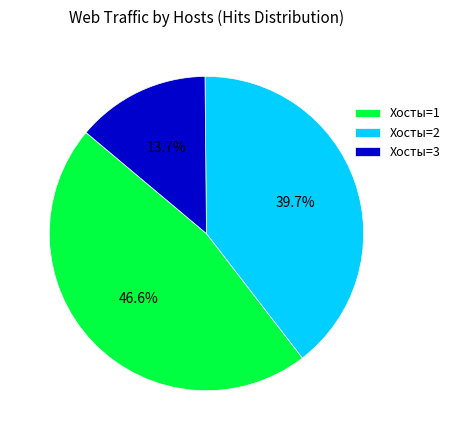

To the nearest percent, what is the average slice percentage?

33%